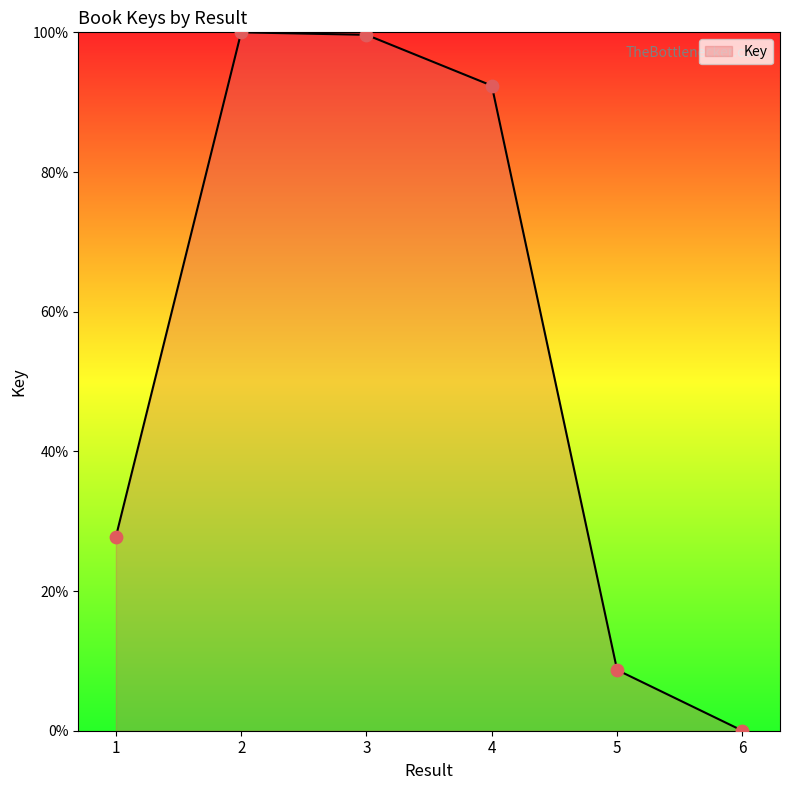

Which has a higher value, 4 or 6?

4